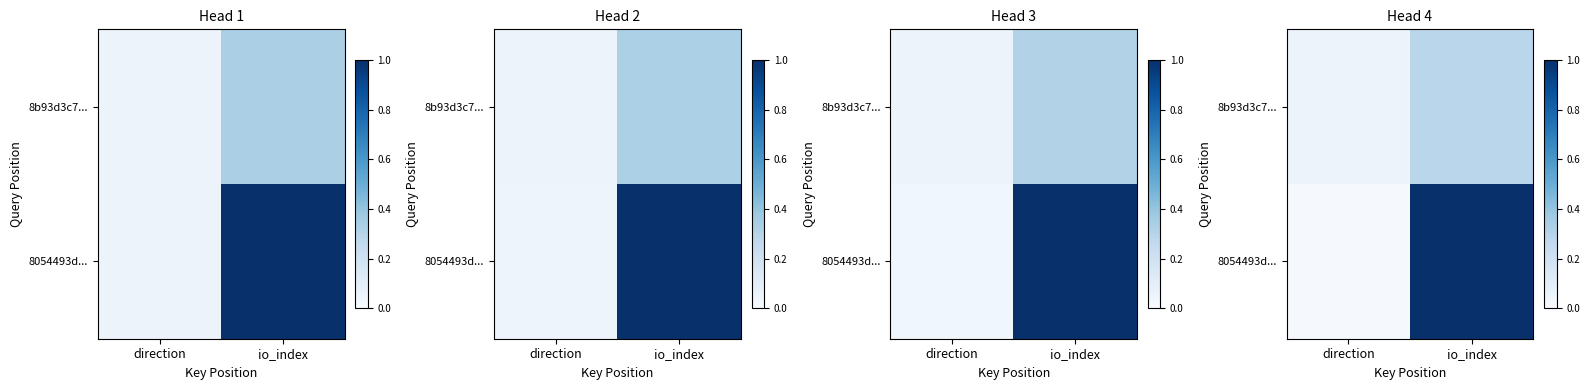

At which label is 8b93d3c7... closest to 0?

direction